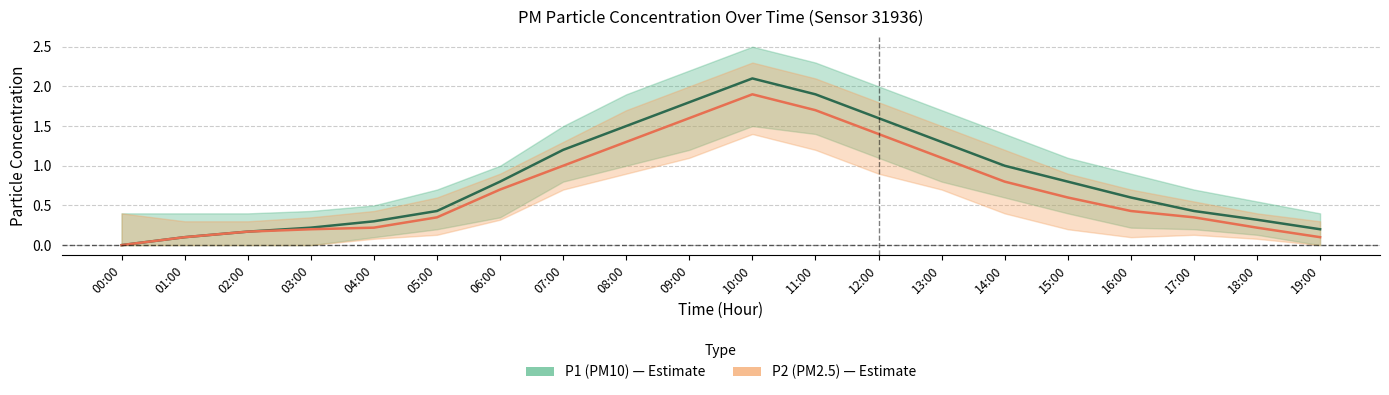

Which series has the widest spread of values?

P1